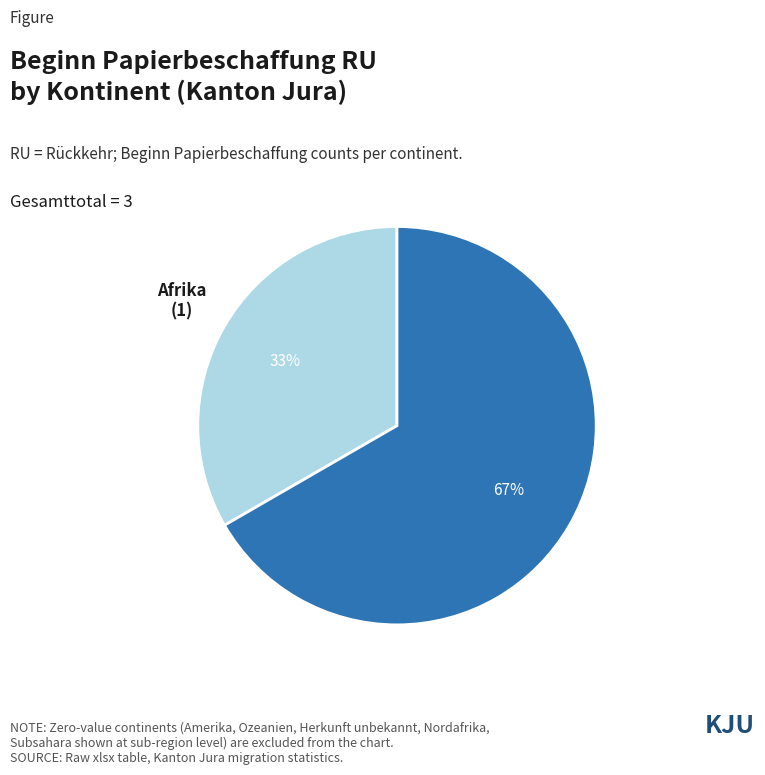

What is the ratio of the value at Afrika to the value at Europa?

0.5